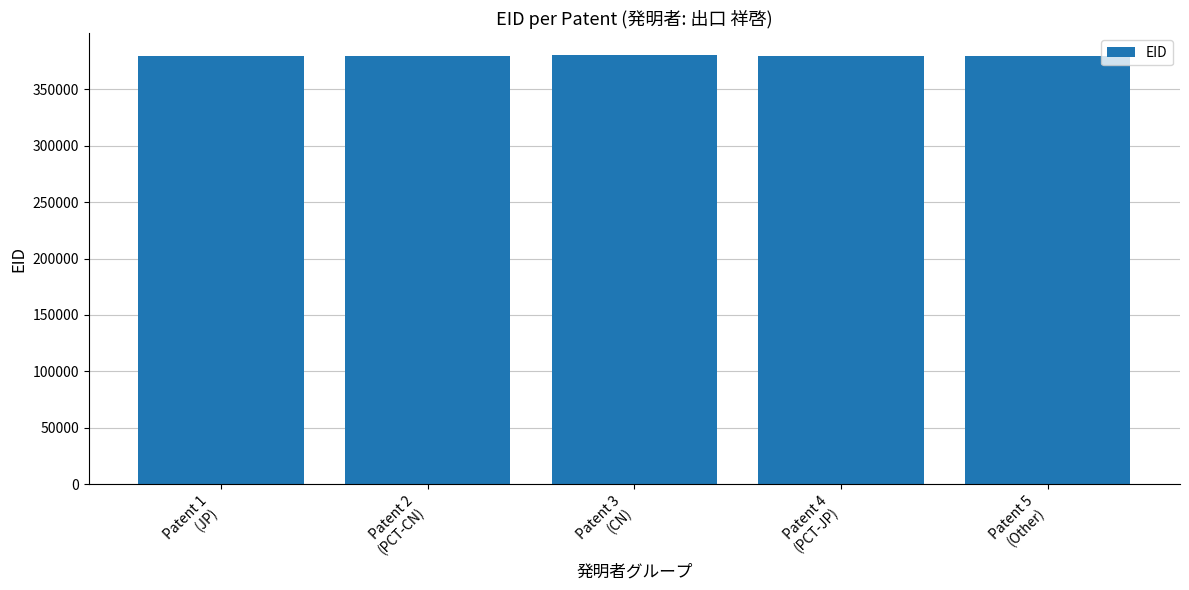

How many bars are there in total?

5